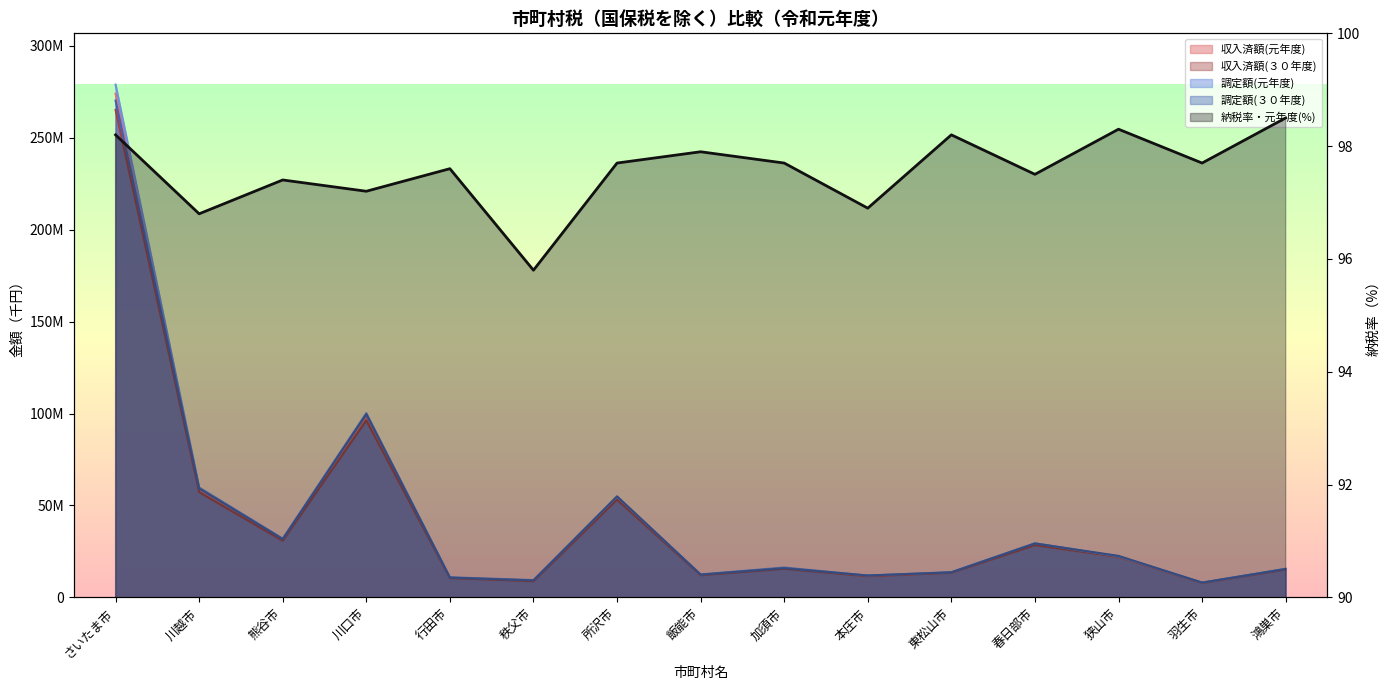

What is the minimum value shown in the chart?

95.8